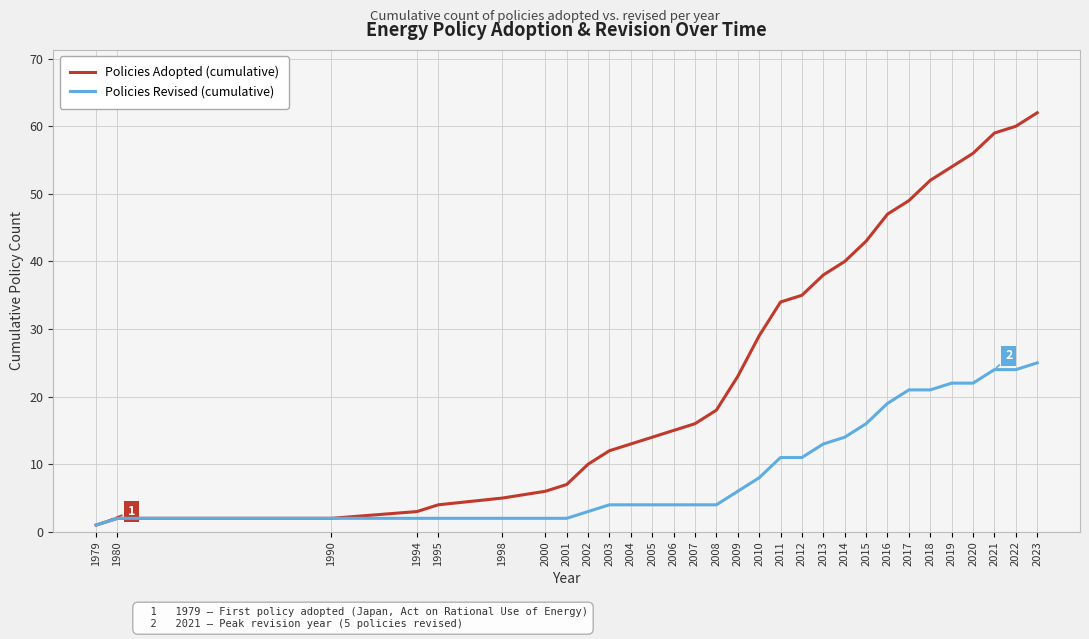

What is the approximate value of Policies Adopted (cumulative) at 2007?

16